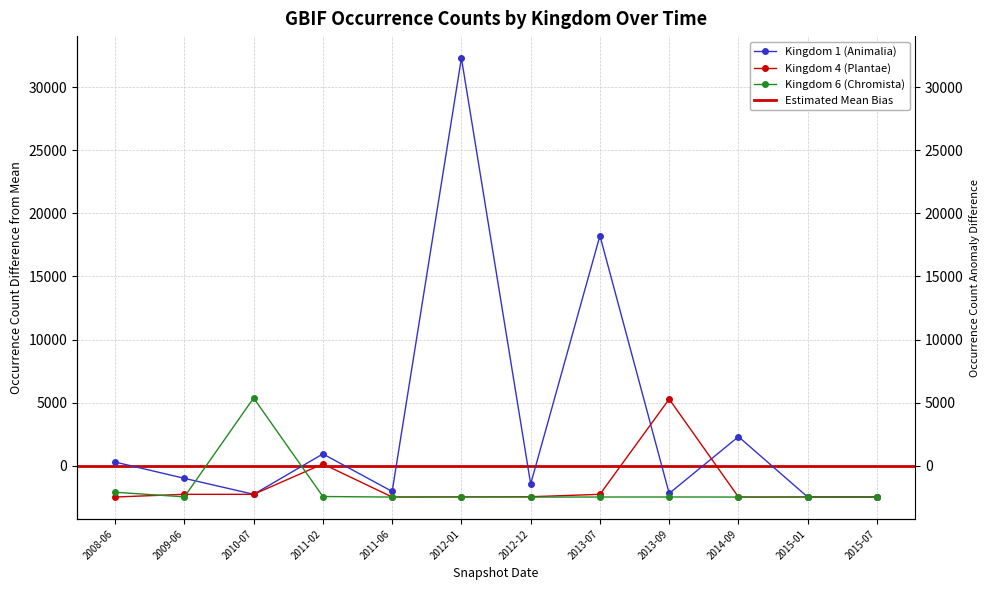

What is the sum of all Kingdom 1 (Animalia) values?

40171.0